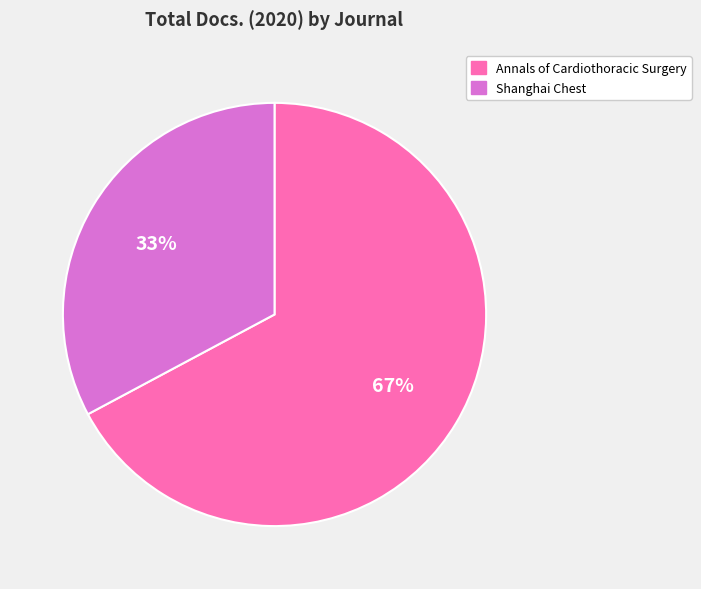

Which slice is the smallest?

Shanghai Chest